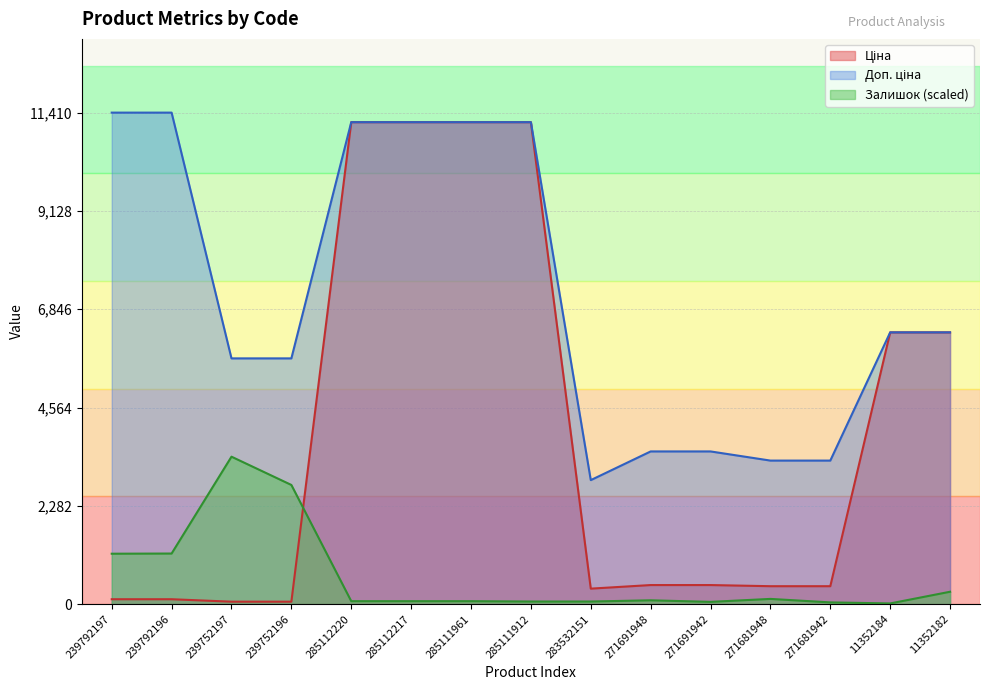

What is the total value across all series at 285111961?

22445.2